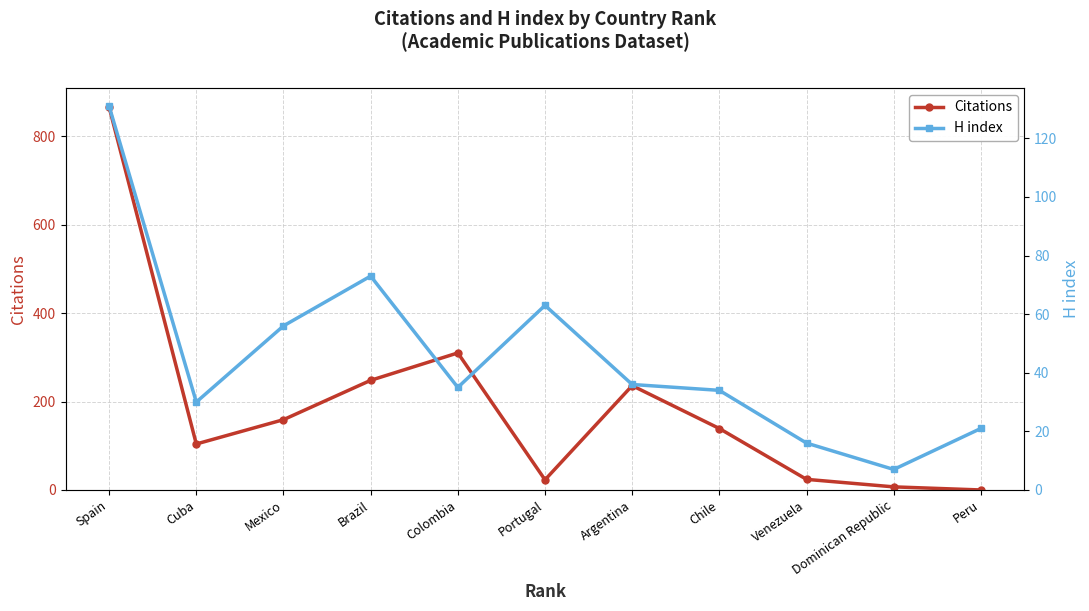

Between Brazil and Argentina, which is larger?

Brazil